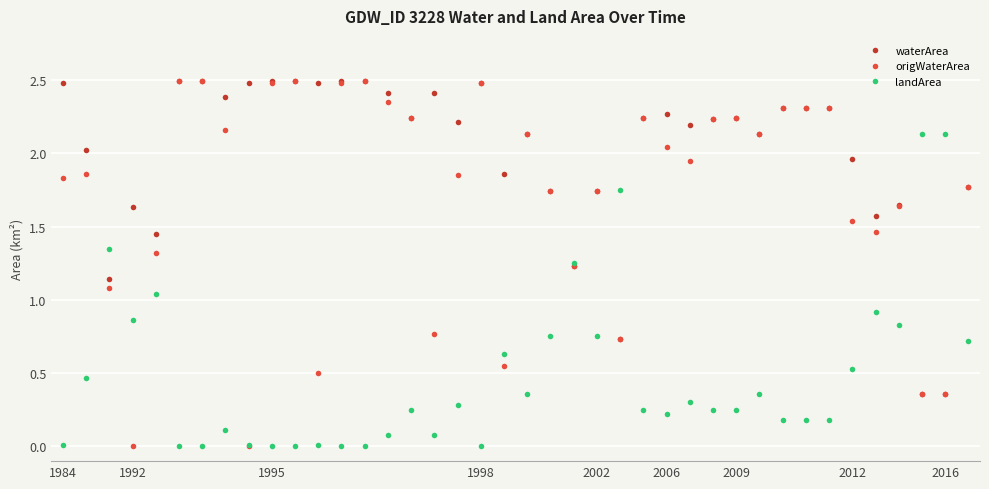

Which series has the widest spread of values?

origWaterArea